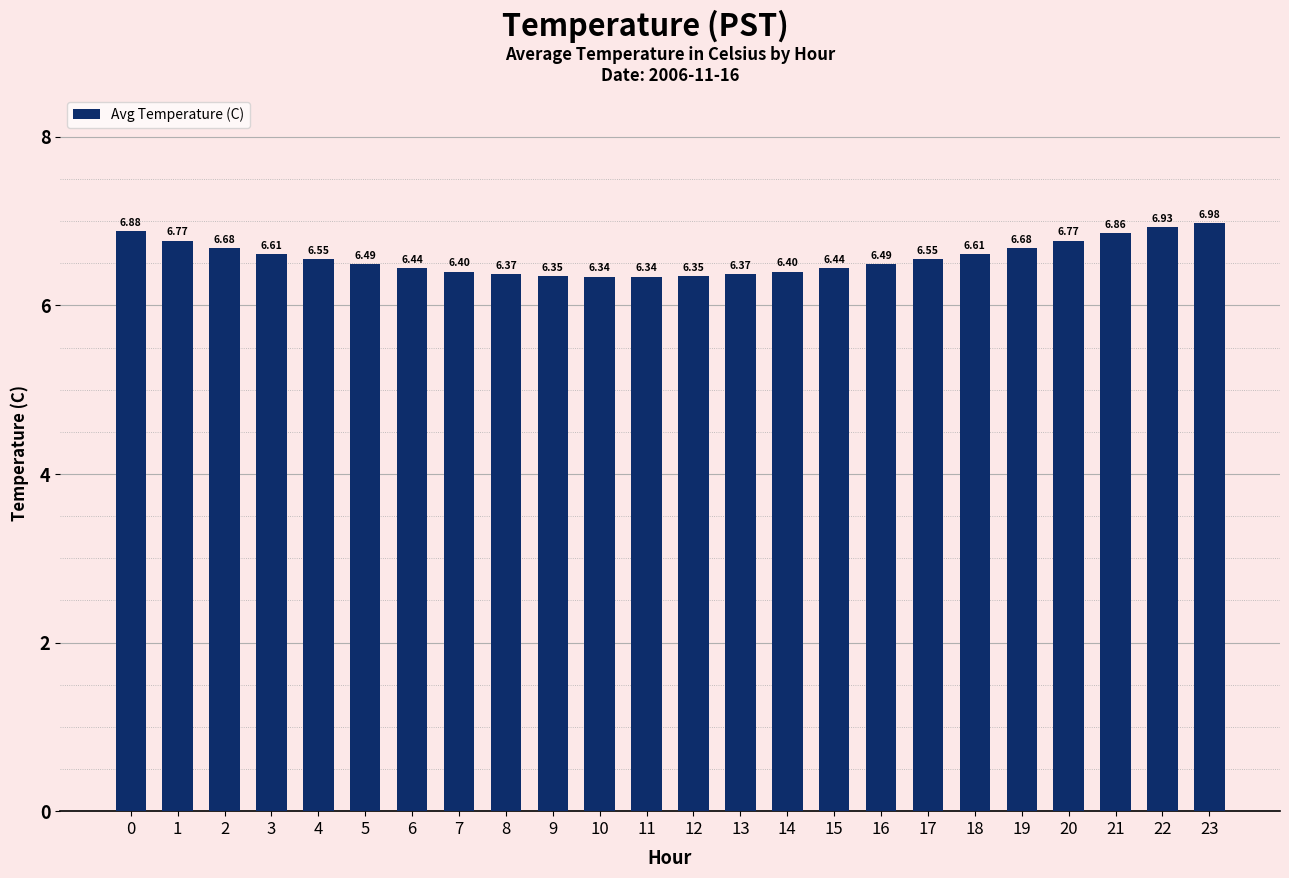

What is the difference between the maximum and minimum values?

0.6